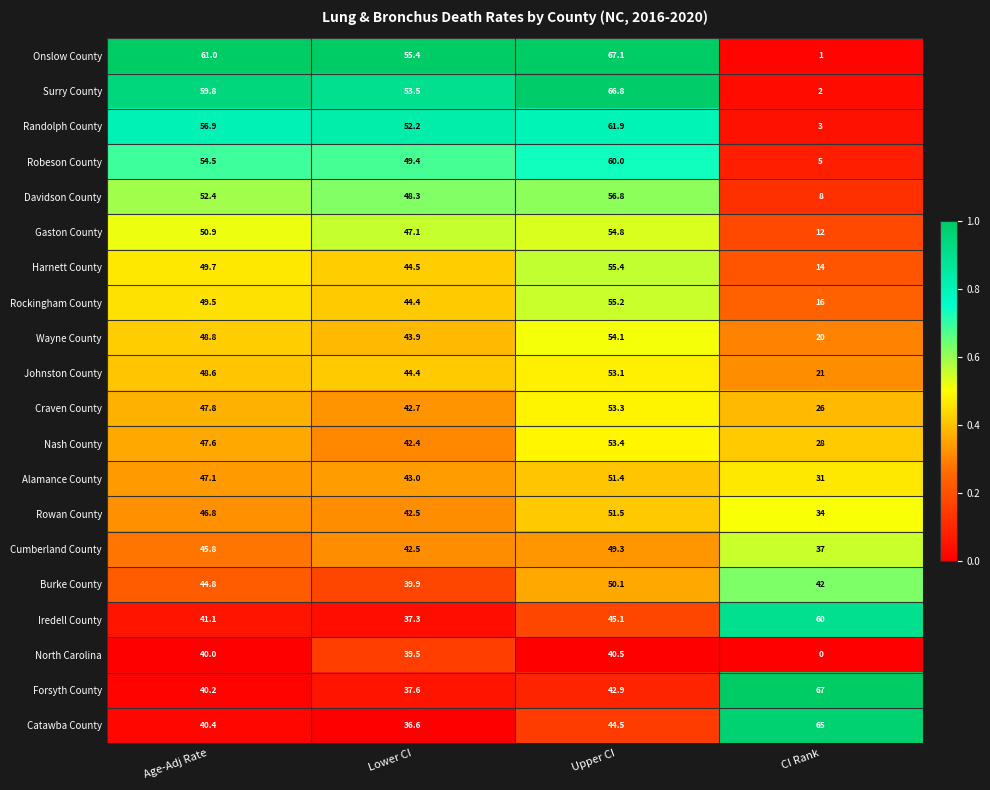

Which series changed the most between Age-Adj Rate and CI Rank?

Onslow County